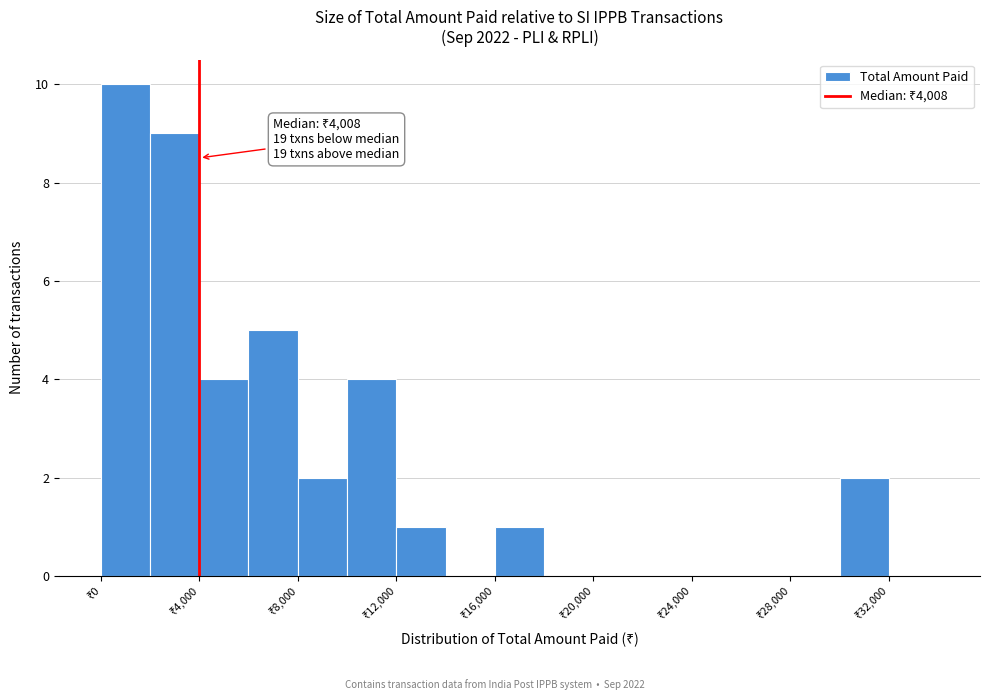

Over which range of the x-axis is the bar tallest?

0 to 2000